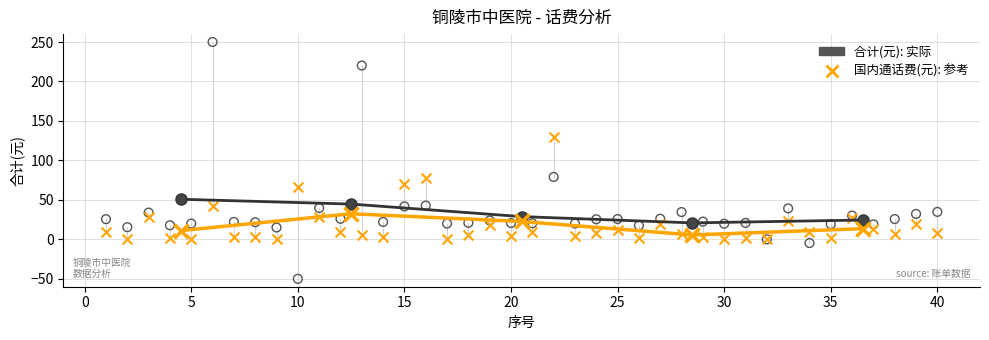

Which series has the largest Y range (max minus min)?

合计(元): 实际